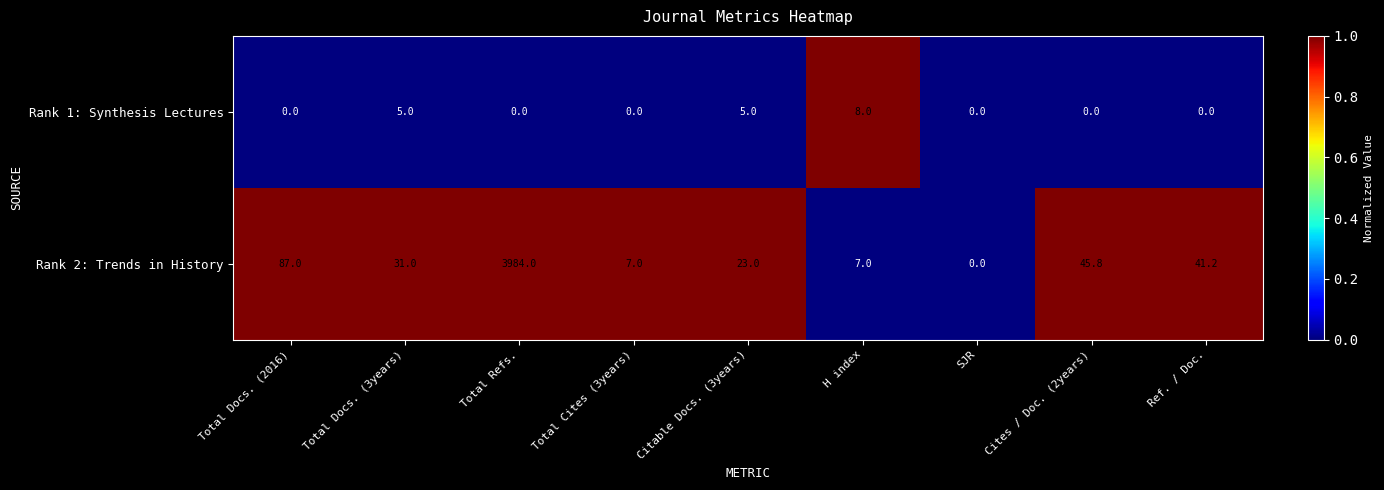

What is the total value across all series at Cites / Doc. (2years)?

45.8